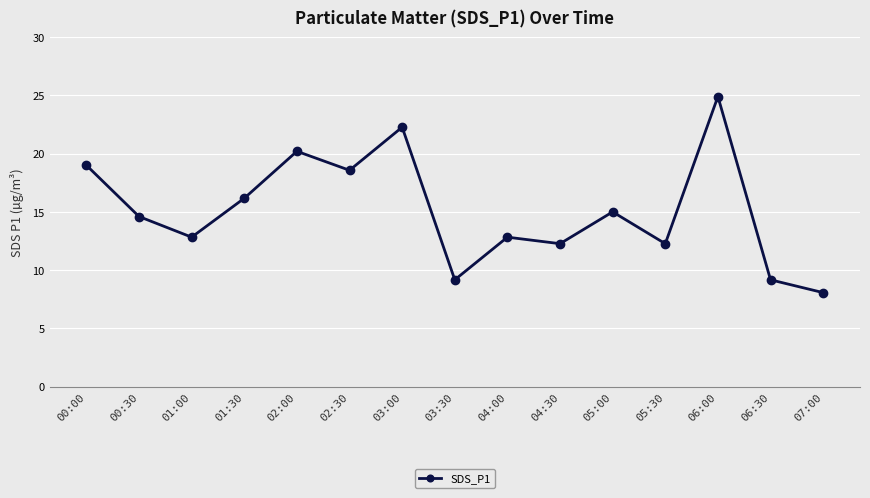

Where is the data nearest to the value 16?

01:30